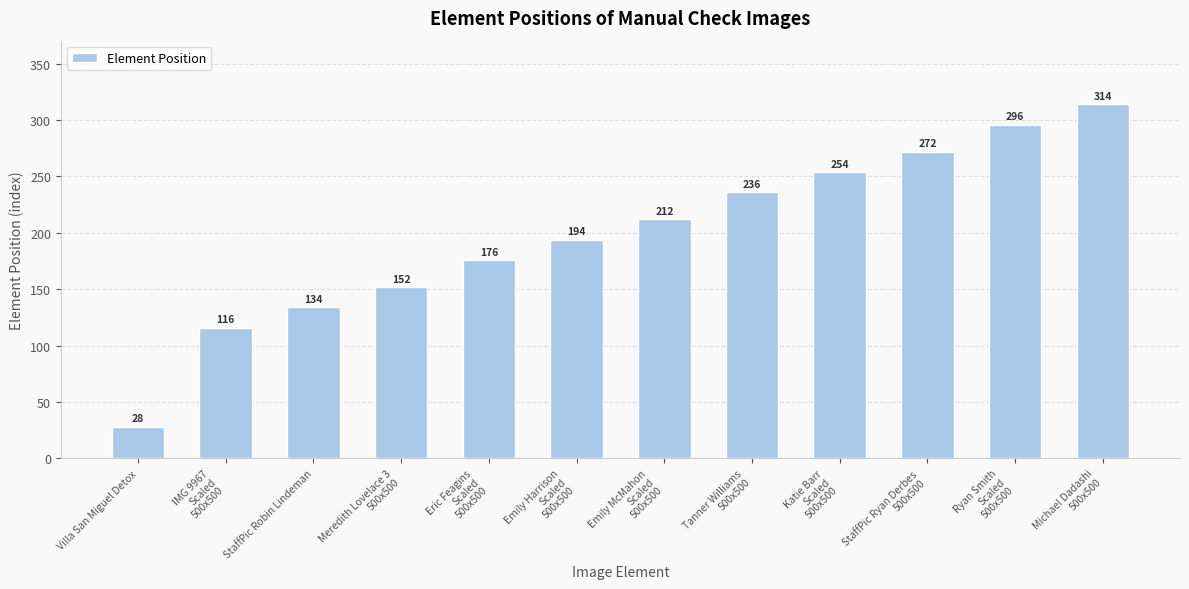

What is the label of the 11th bar from the left?

Ryan Smith
Scaled
500x500